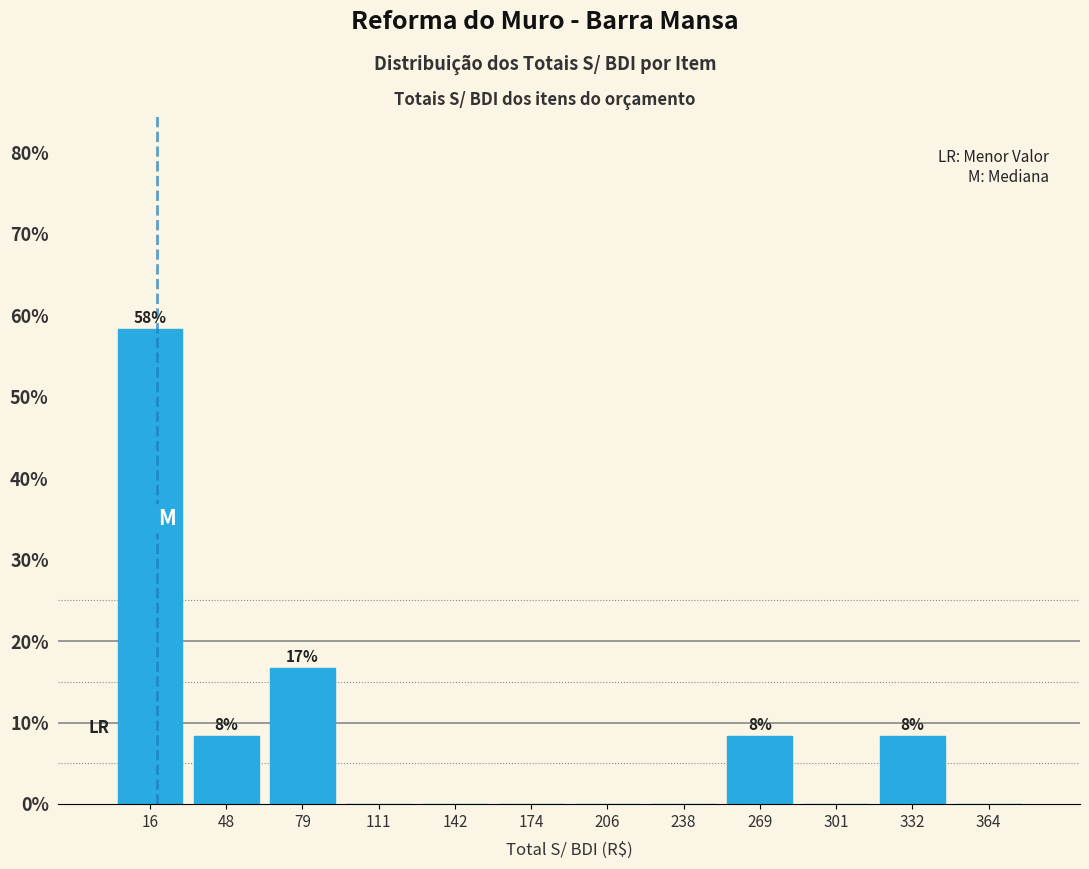

Which range on the x-axis has the tallest bar?

0 to 30